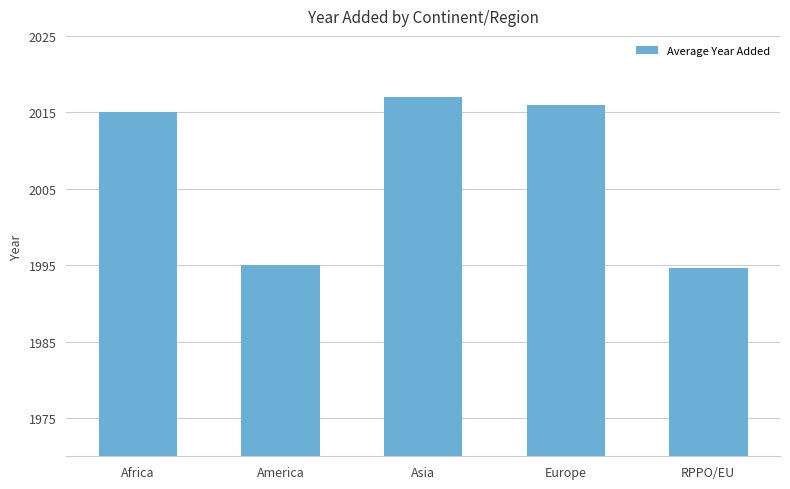

Which has a higher value, Africa or America?

Africa